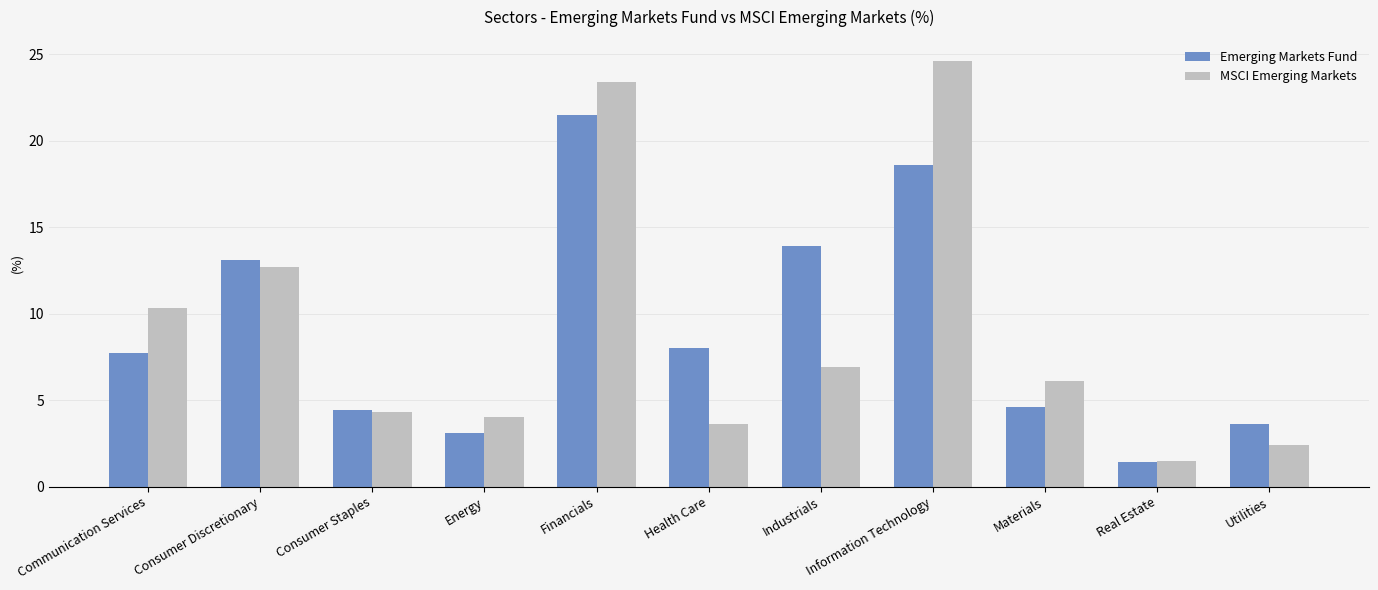

What value does the Emerging Markets Fund series have at Real Estate?

1.4